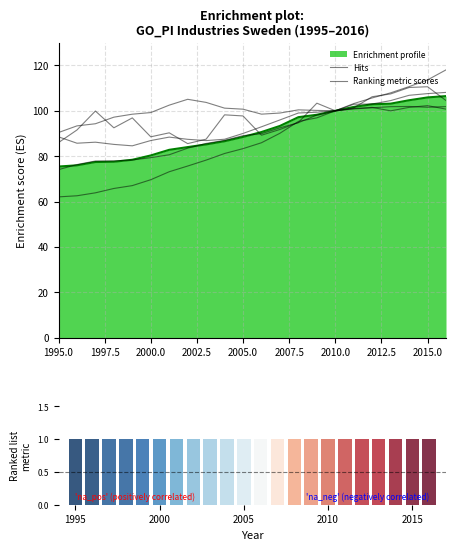

Where does the Information and communication series first go above 100?

2010.0